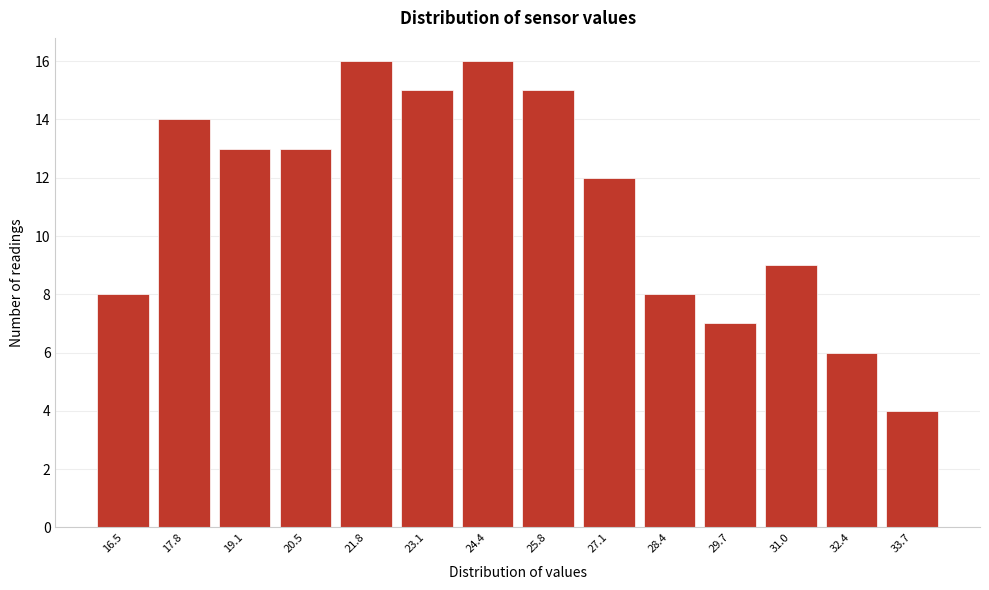

Reading right to left, extract all data points from this chart.

4	6	9	7	8	12	15	16	15	16	13	13	14	8